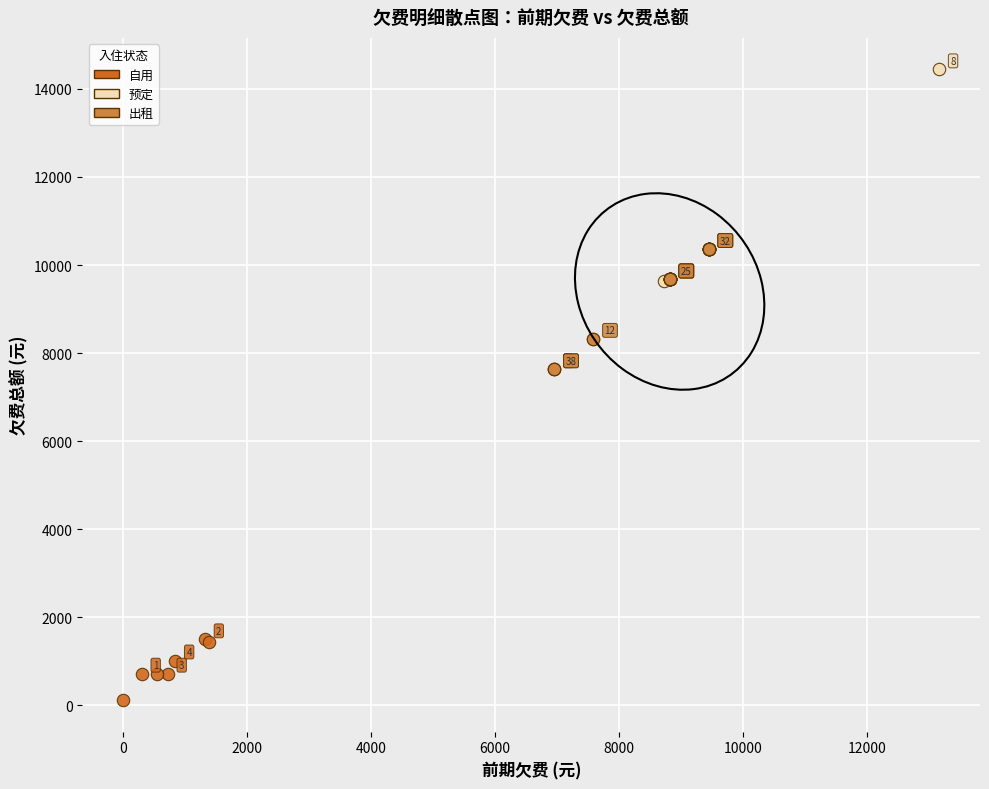

Which series has the widest spread of Y values?

自用